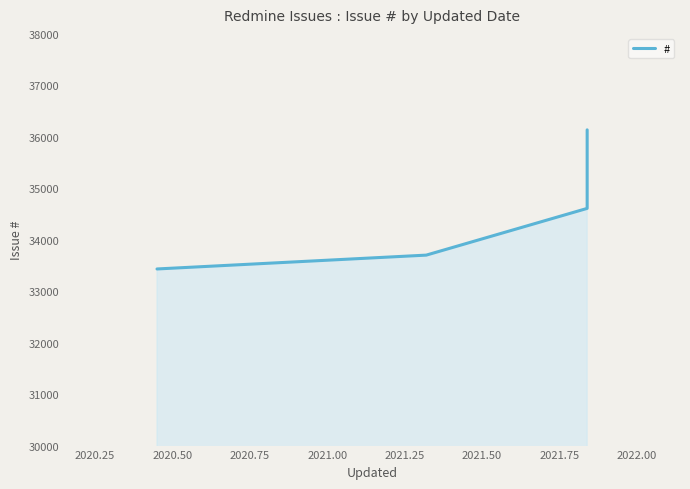

What is the sum of the values at 2020.25 and 2020.75?

69836